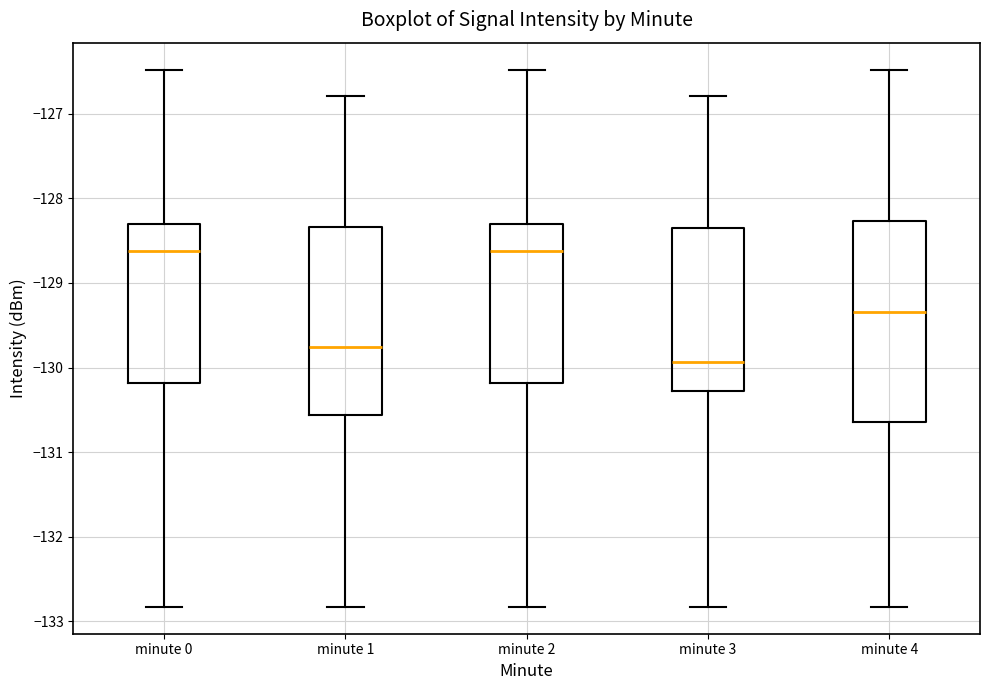

Reading left to right, read every box against the y-axis: the position of its median line, the range the box covers, and the ends of its whiskers. The values are not printed on the chart, so give them approximately, as read against the axis.

minute 0: median -128.6, box -130.2 to -128.3, whiskers -132.8 to -126.5
minute 1: median -129.8, box -130.6 to -128.3, whiskers -132.8 to -126.8
minute 2: median -128.6, box -130.2 to -128.3, whiskers -132.8 to -126.5
minute 3: median -129.9, box -130.3 to -128.3, whiskers -132.8 to -126.8
minute 4: median -129.3, box -130.6 to -128.3, whiskers -132.8 to -126.5